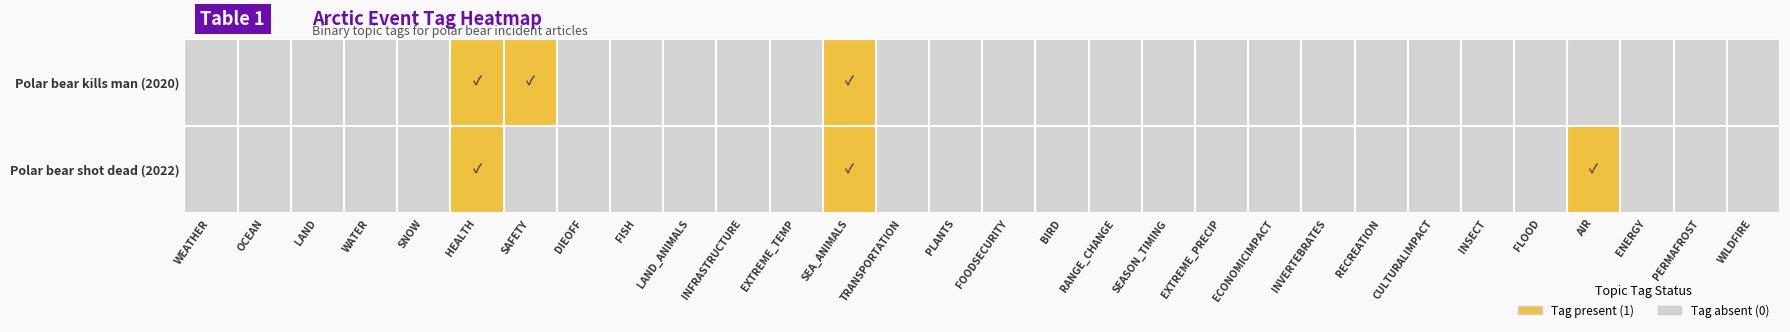

Which series has the largest total across all categories?

Polar bear shot dead (2022)